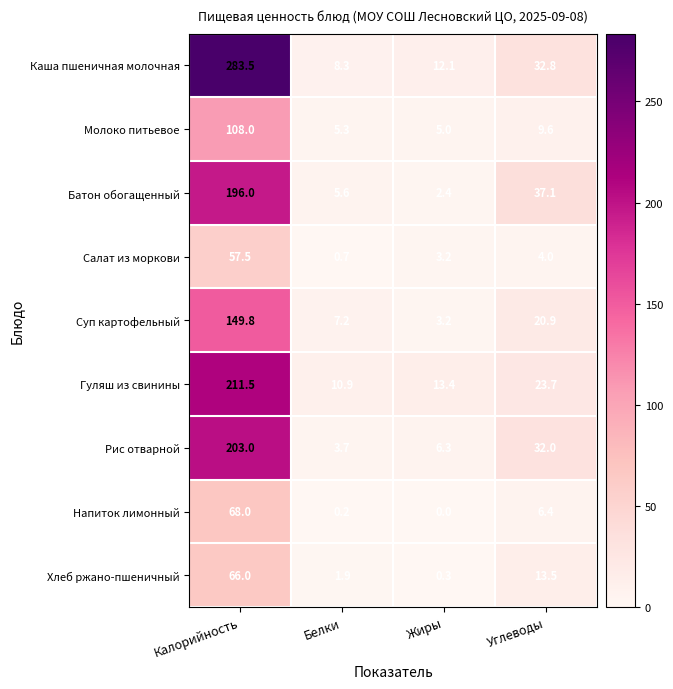

Count the number of categories in the chart.

4